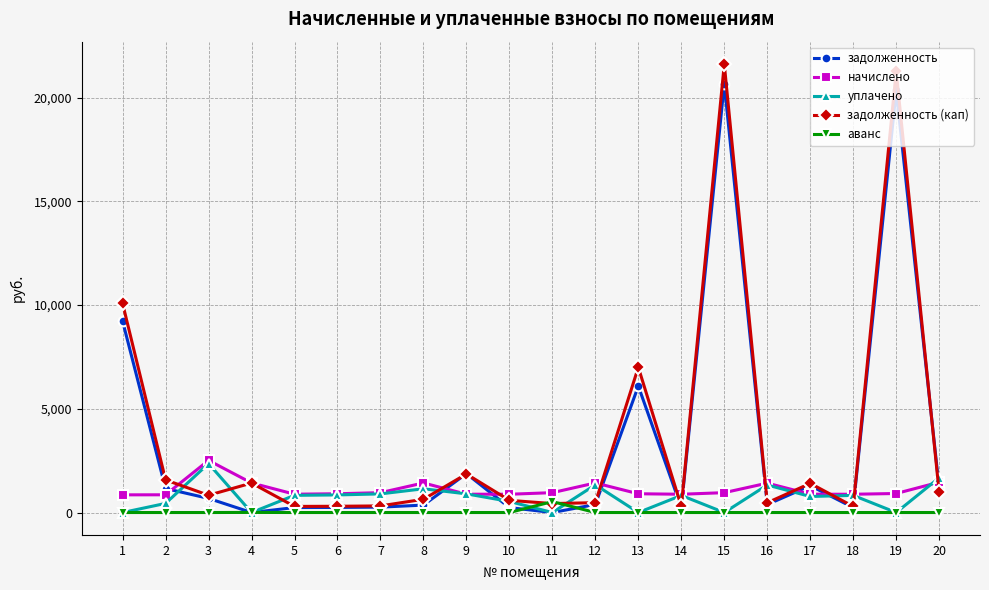

True or false: уплачено has more than 0 points higher than both neighbors.

True